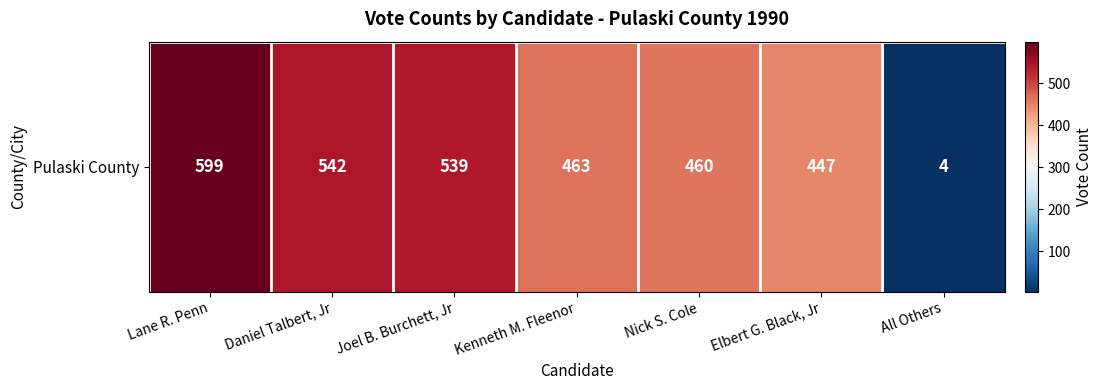

Reading left to right, transcribe all the data shown in this chart.

Lane R. Penn=599	Daniel Talbert, Jr=542	Joel B. Burchett, Jr=539	Kenneth M. Fleenor=463	Nick S. Cole=460	Elbert G. Black, Jr=447	All Others=4